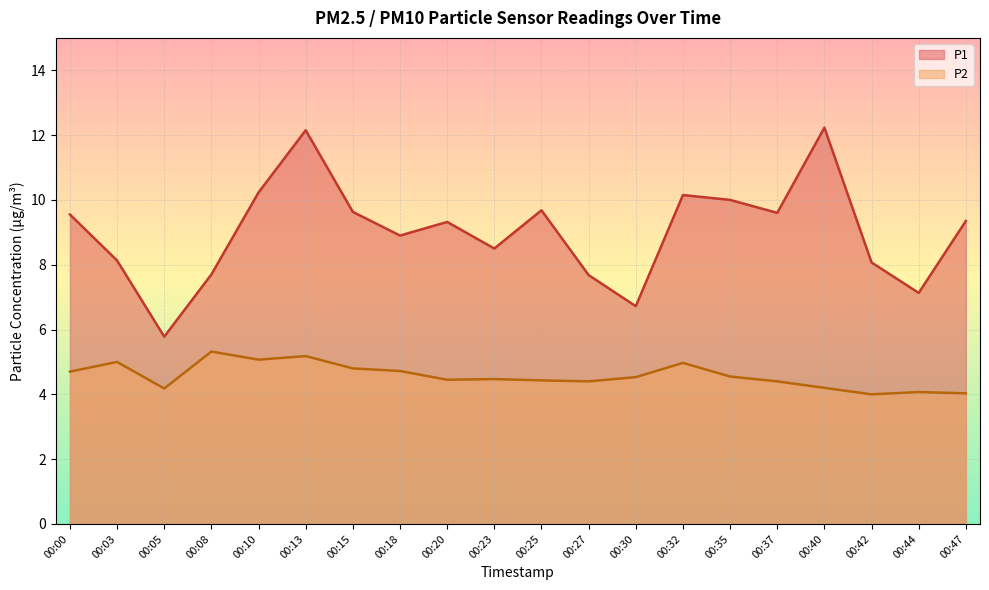

What is the total value across all series at 00:44?

11.2